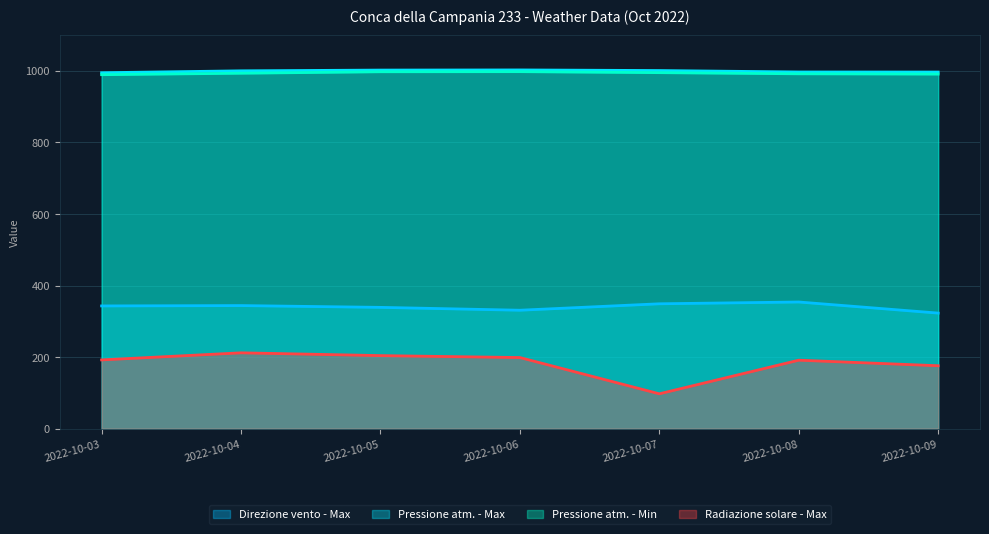

Reading right to left, extract all data points from this chart.

Direzione vento - Max: 2022-10-09=323.0	2022-10-08=354.0	2022-10-07=349.0	2022-10-06=331.0	2022-10-05=339.0	2022-10-04=344.0	2022-10-03=343.0
Pressione atm. - Max: 2022-10-09=996.5	2022-10-08=996.7	2022-10-07=1000.7	2022-10-06=1002.4	2022-10-05=1002.0	2022-10-04=999.9	2022-10-03=994.6
Pressione atm. - Min: 2022-10-09=990.8	2022-10-08=991.6	2022-10-07=994.8	2022-10-06=997.6	2022-10-05=997.3	2022-10-04=993.2	2022-10-03=989.1
Radiazione solare - Max: 2022-10-09=175.9	2022-10-08=191.4	2022-10-07=97.5	2022-10-06=198.8	2022-10-05=204.2	2022-10-04=212.0	2022-10-03=192.2